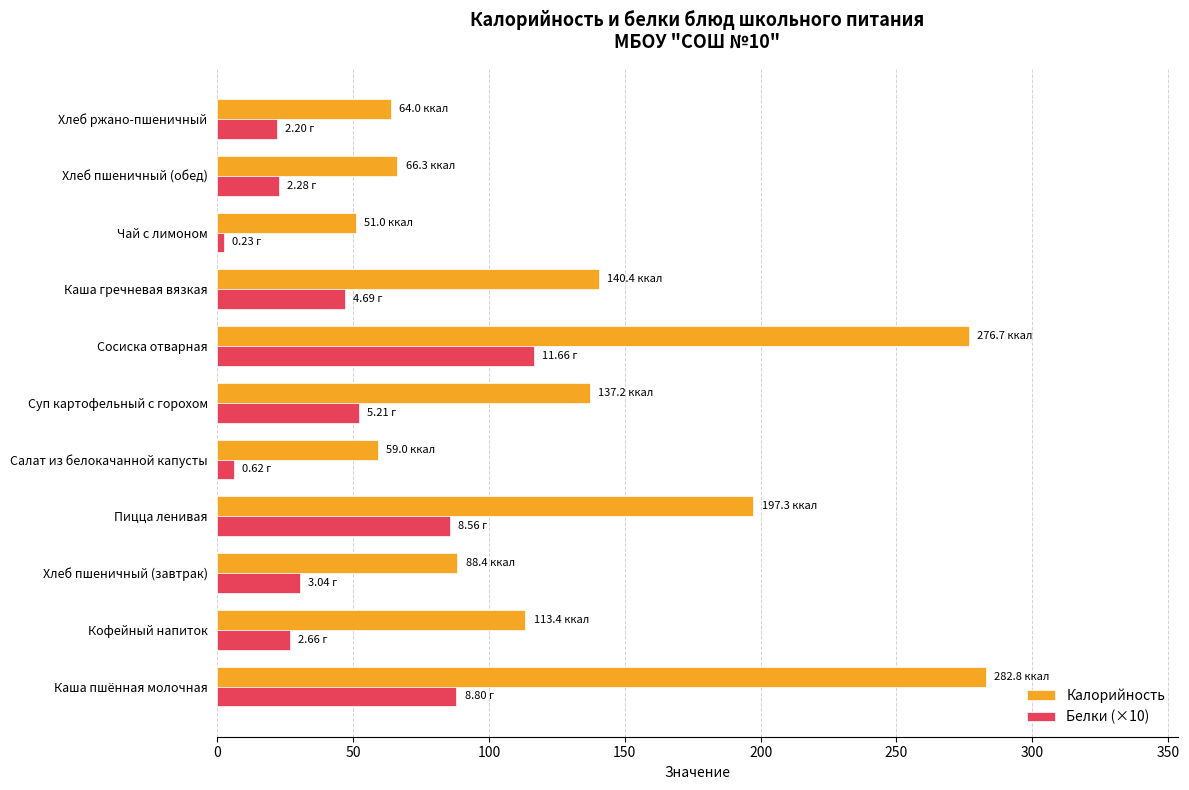

Which series has the widest spread of values?

Калорийность